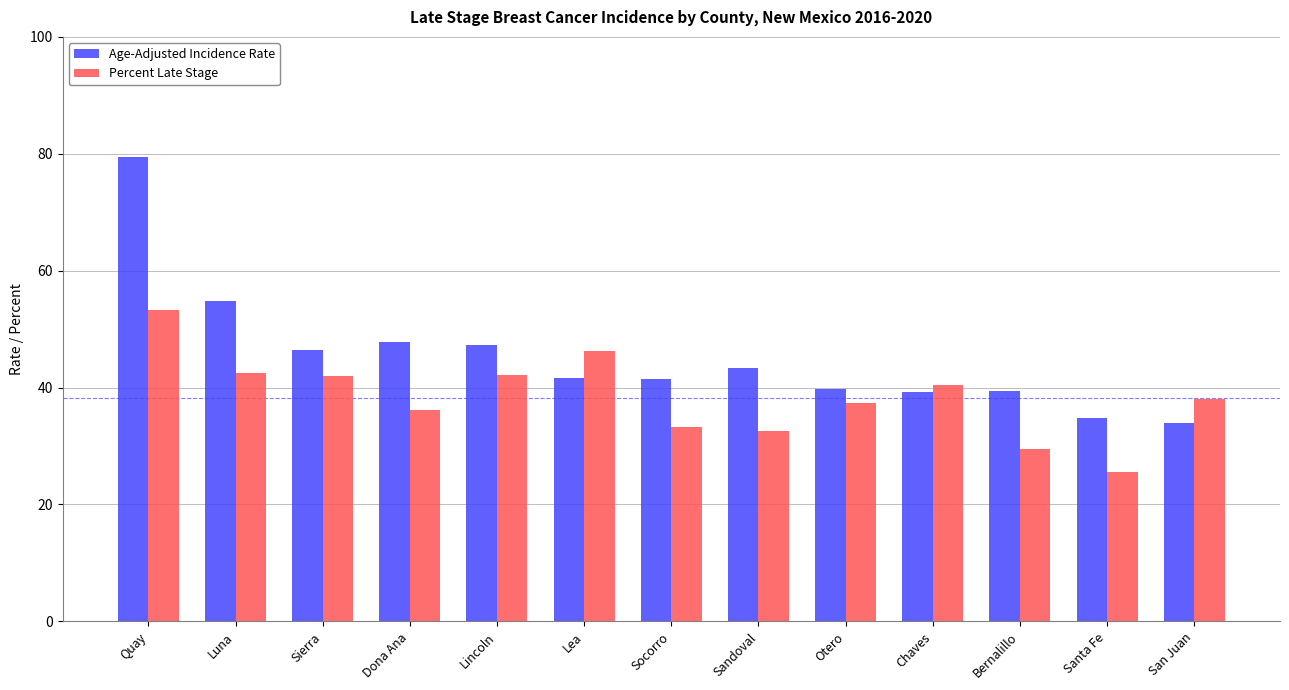

How many data points in Percent Late Stage are less than 38?

6